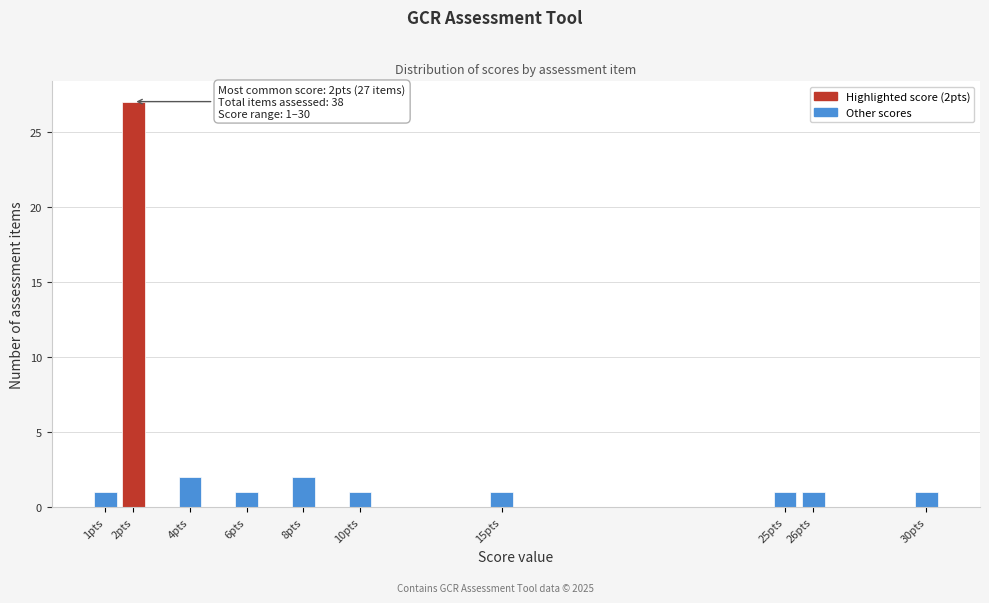

Reading left to right, what are all the values shown in this chart?

1pts=1	2pts=27	4pts=2	6pts=1	8pts=2	10pts=1	15pts=1	25pts=1	26pts=1	30pts=1